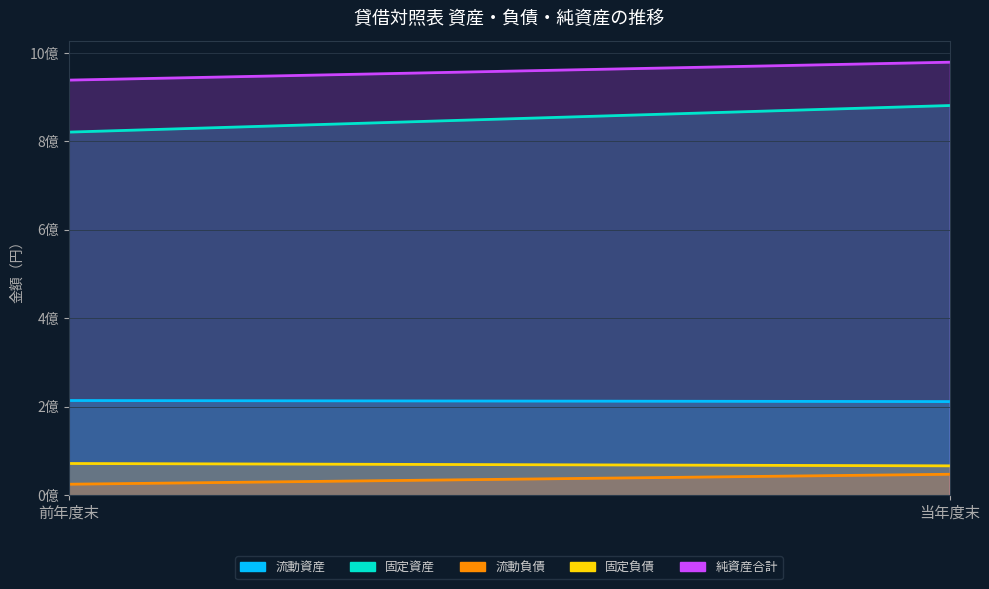

What is the maximum value for 固定負債?

71668835